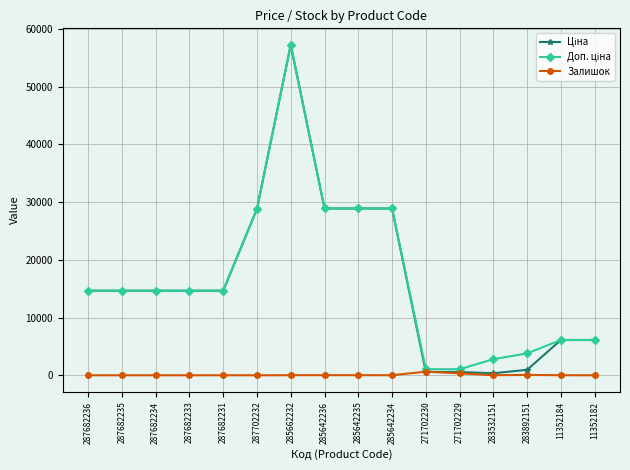

What is the label of the 16th point from the left?

11352182